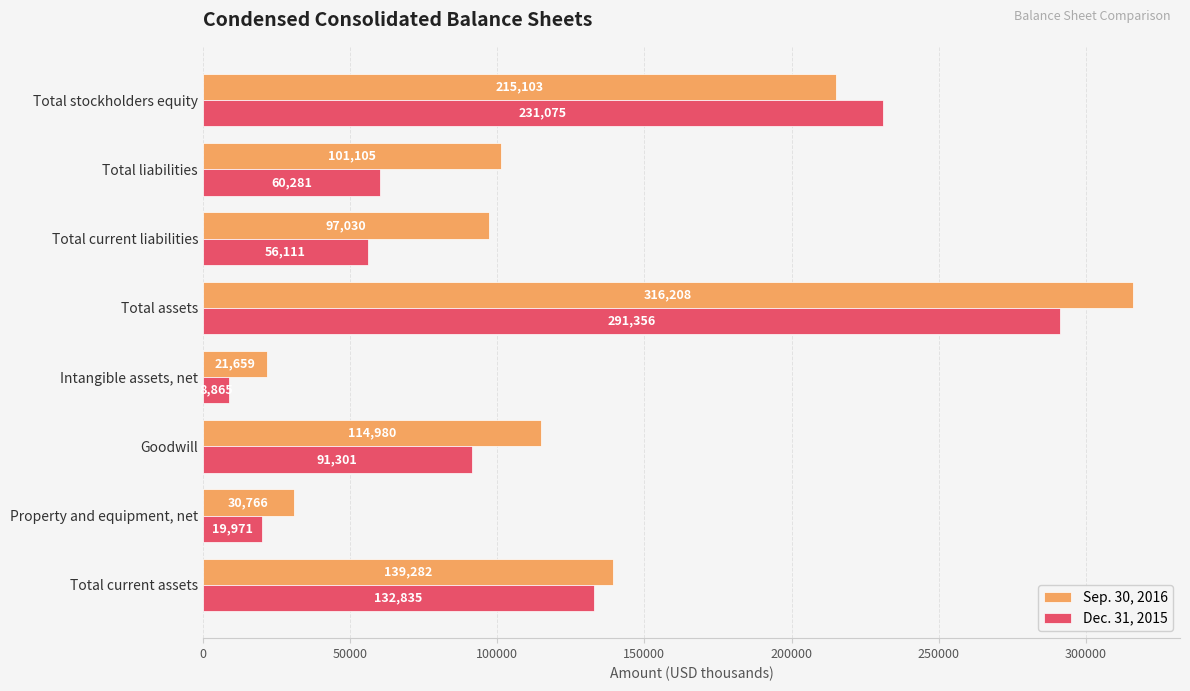

At which category is the sum across all series the highest?

Total assets